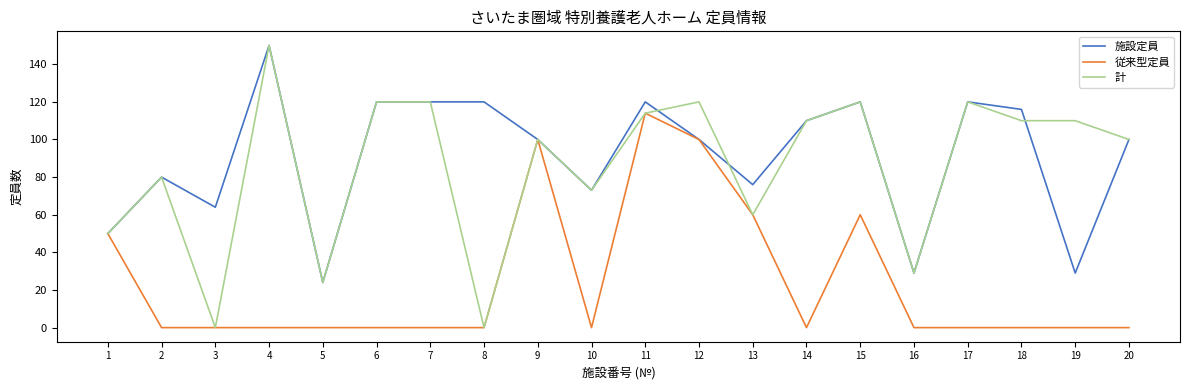

Which series has the widest spread of values?

計